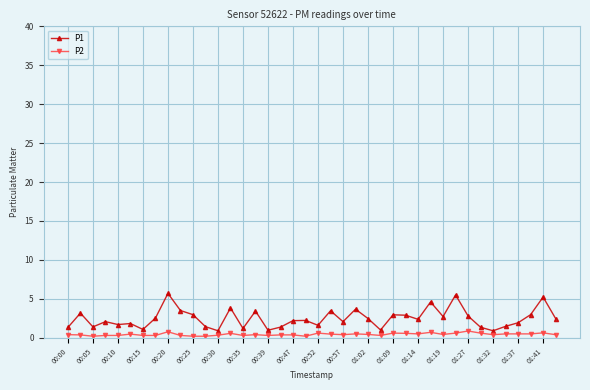

True or false: P1 and P2 cross at least once.

False